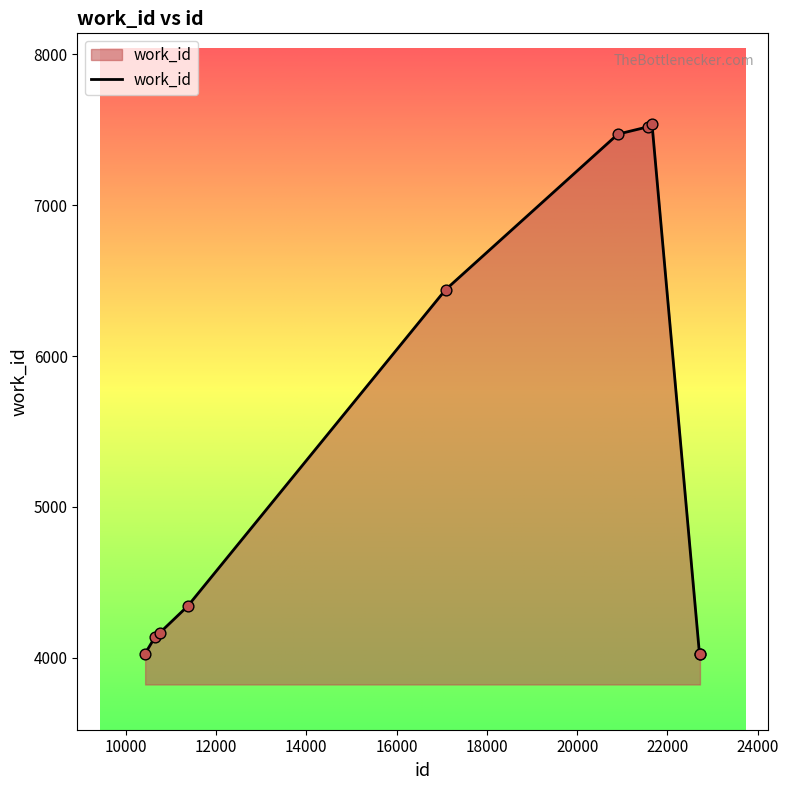

What is the smallest value displayed?

4024